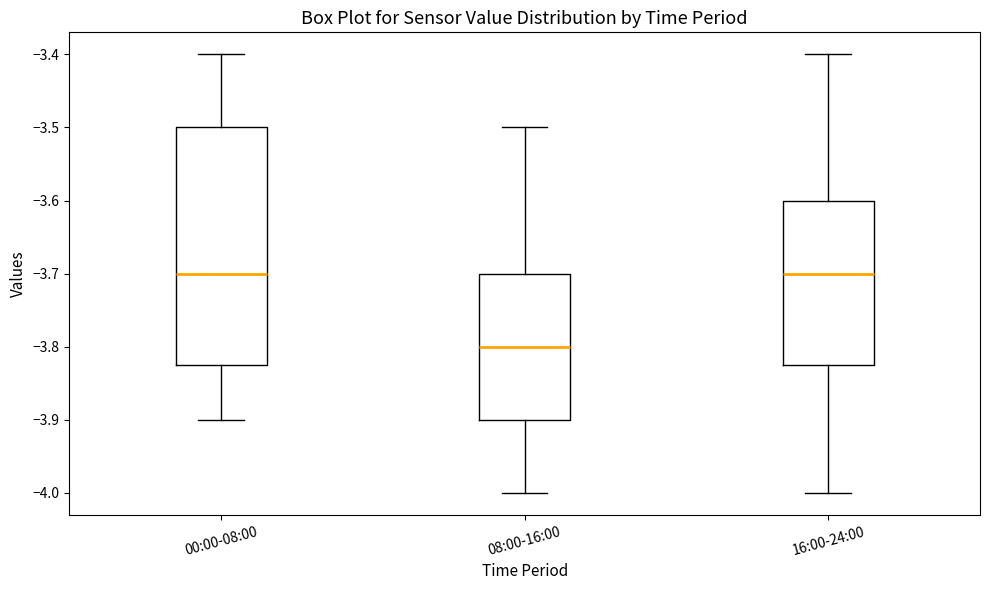

Where is the lower edge of the box for 08:00-16:00 on the y-axis? The values are not printed on the chart, so give them approximately, as read against the axis.

-3.90